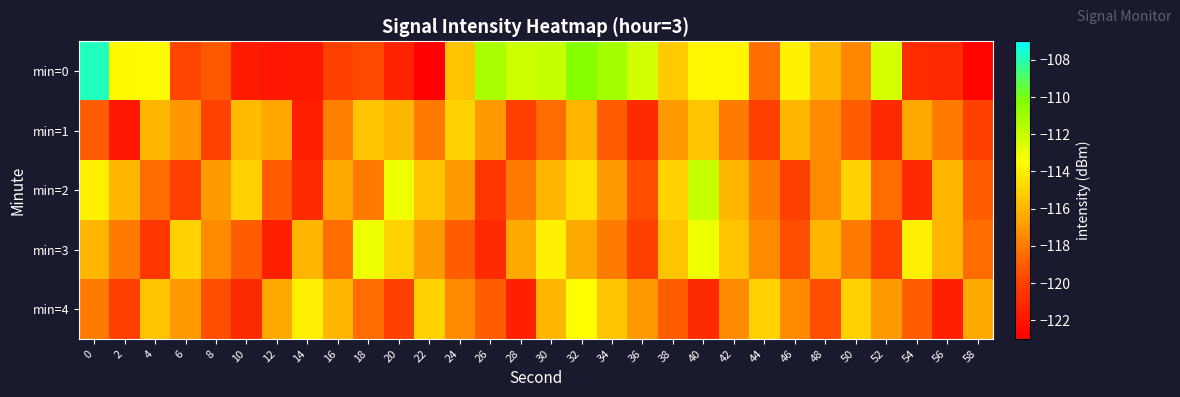

At which category is the sum across all series the highest?

32